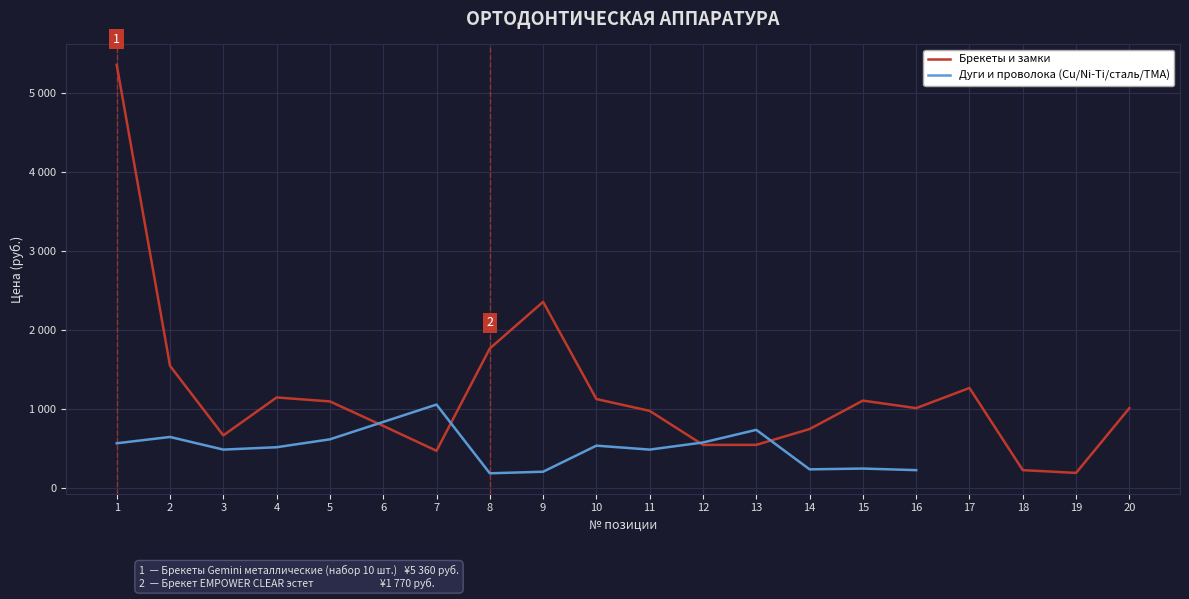

What is the minimum value for Дуги и проволока (Cu/Ni-Ti/сталь/TMA)?

190.0